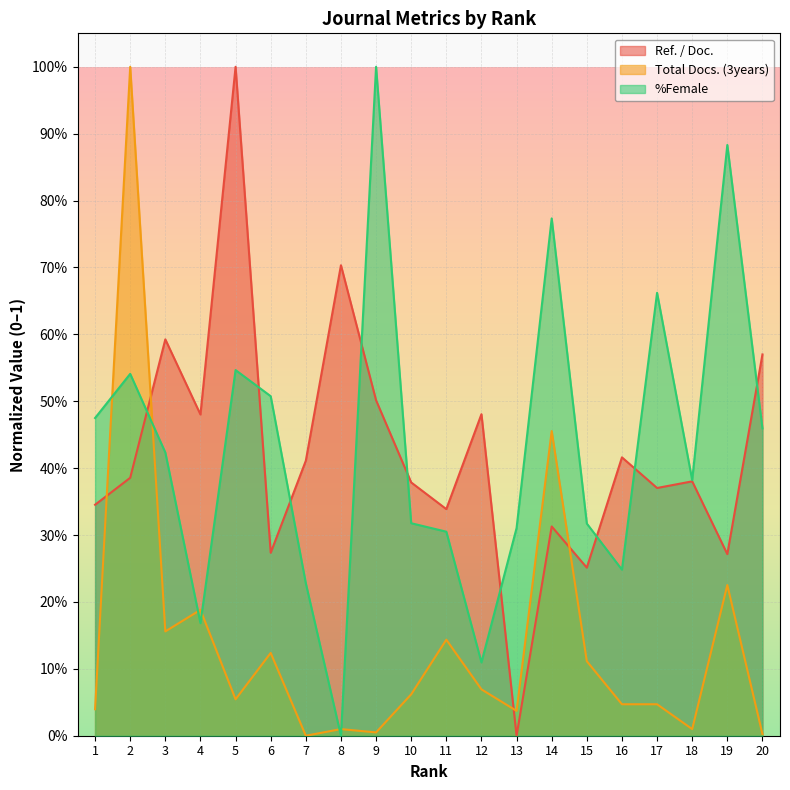

Which category has the highest value across all series?

2